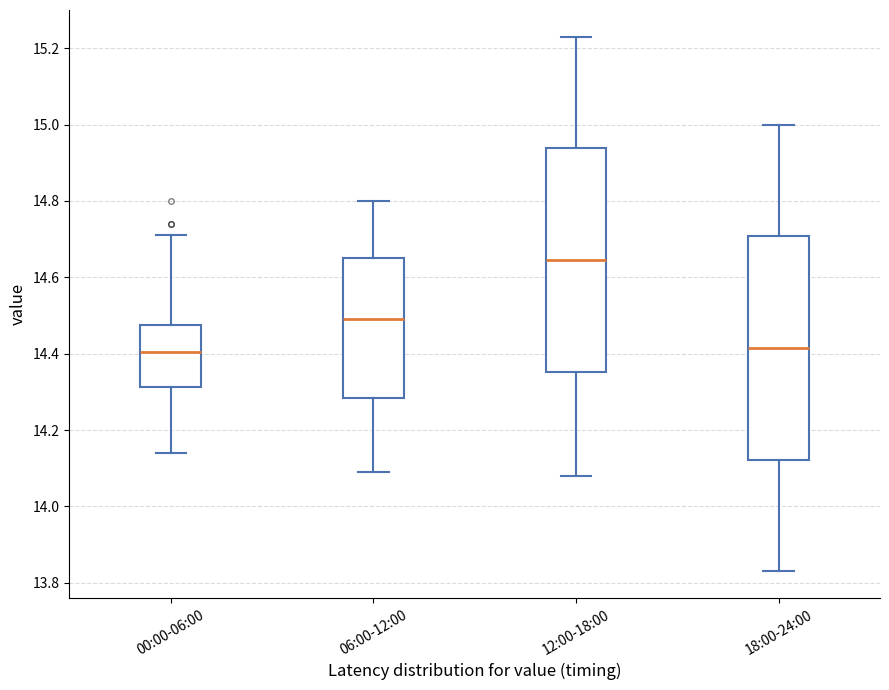

Reading left to right, read every box against the y-axis: the position of its median line, the range the box covers, and the ends of its whiskers. The values are not printed on the chart, so give them approximately, as read against the axis.

00:00-06:00: median 14.40, box 14.32 to 14.48, whiskers 14.14 to 14.72
06:00-12:00: median 14.50, box 14.28 to 14.66, whiskers 14.10 to 14.80
12:00-18:00: median 14.64, box 14.36 to 14.94, whiskers 14.08 to 15.24
18:00-24:00: median 14.42, box 14.12 to 14.70, whiskers 13.84 to 15.00